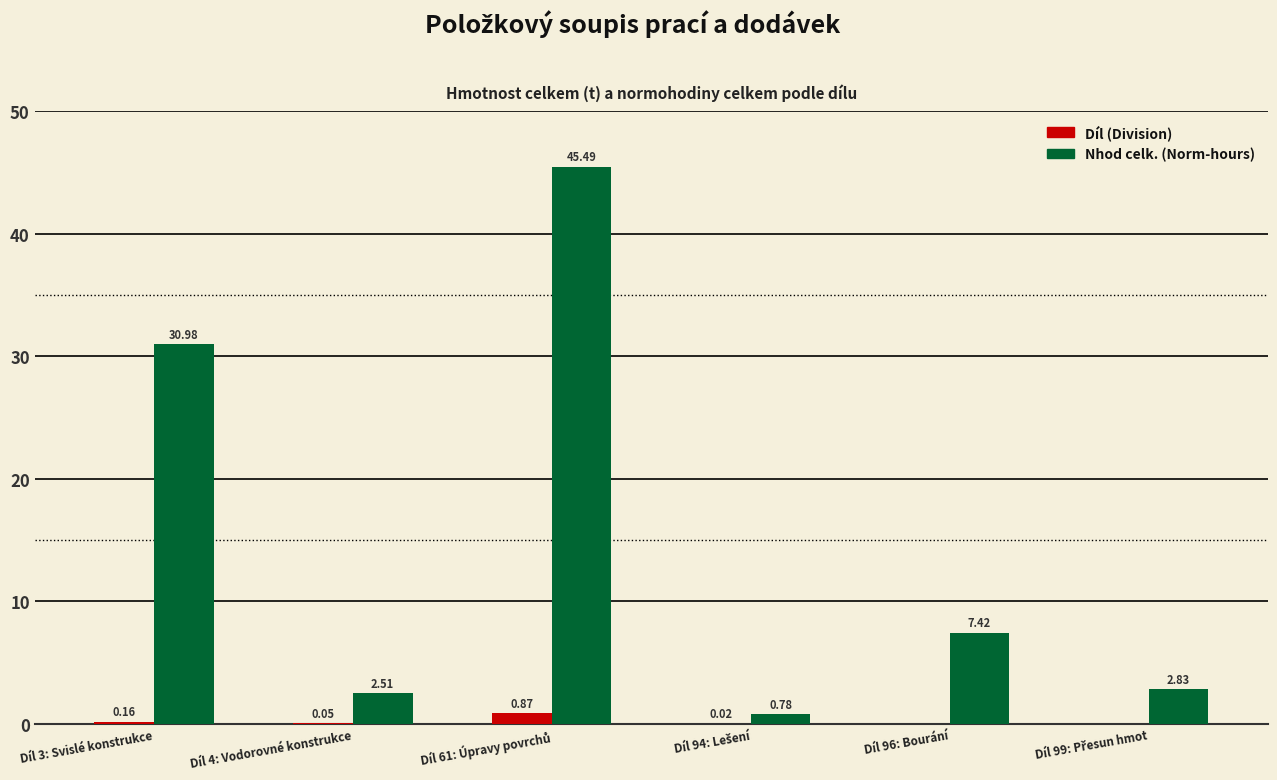

What is the sum of all Díl (Division) values?

1.1